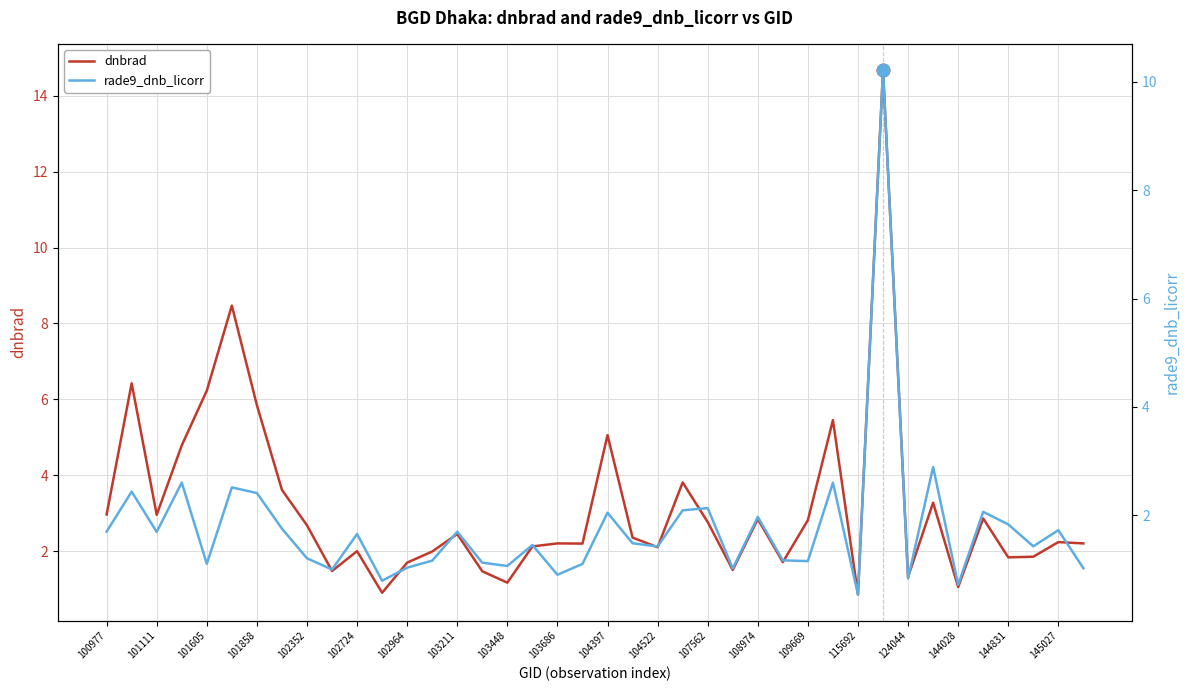

How many data points in rade9_dnb_licorr are less than 1?

5